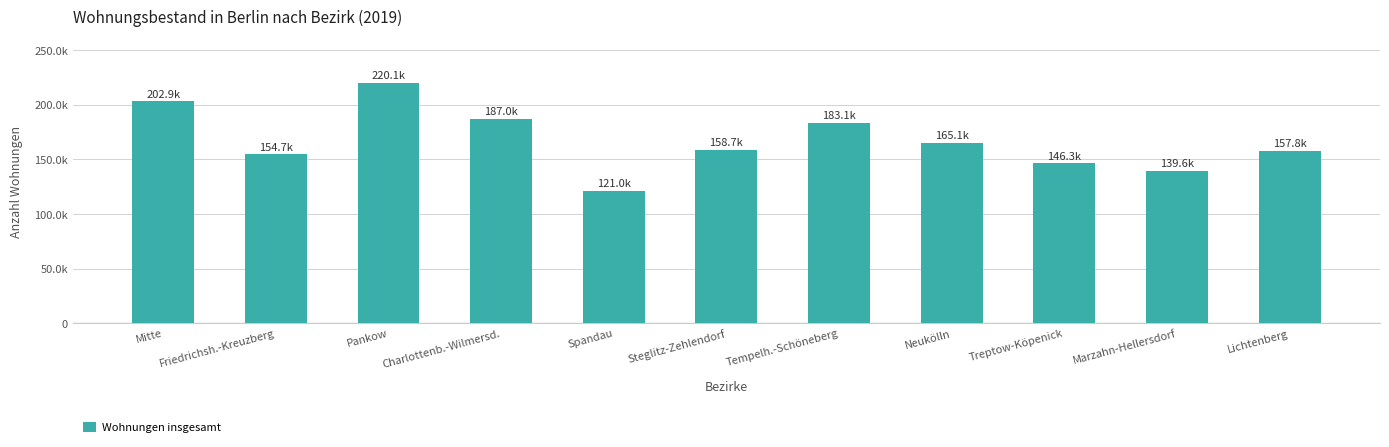

Is it true that the value at Neukölln is 165108?

True